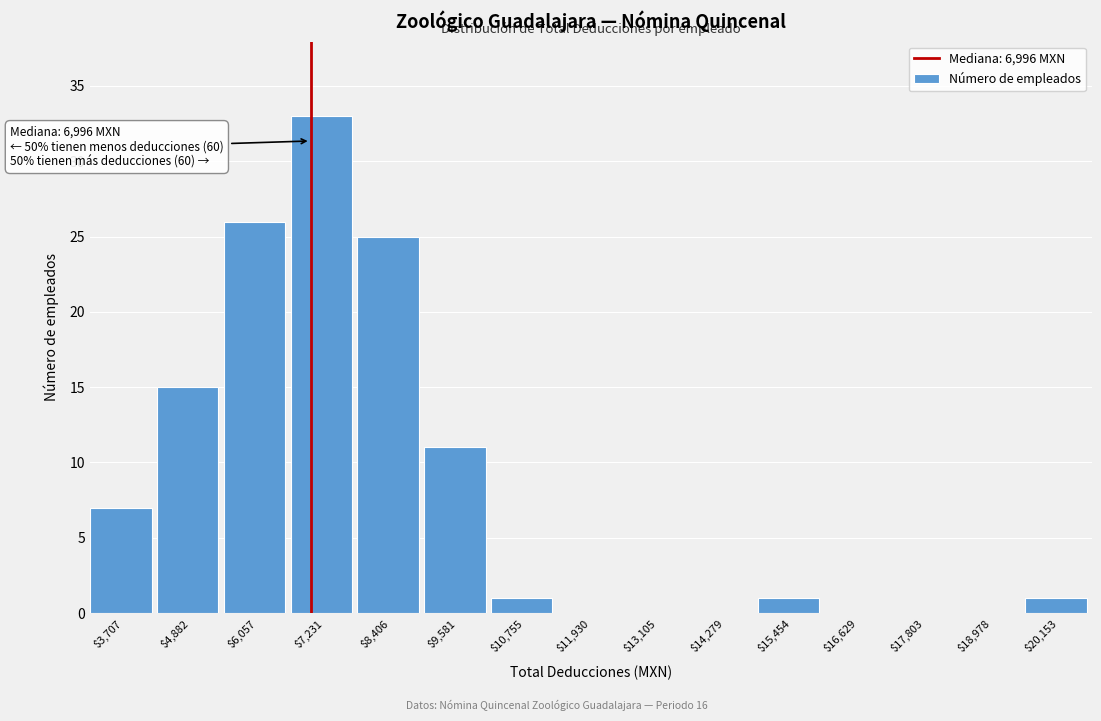

Over which range of the x-axis is the bar tallest?

6600 to 7800